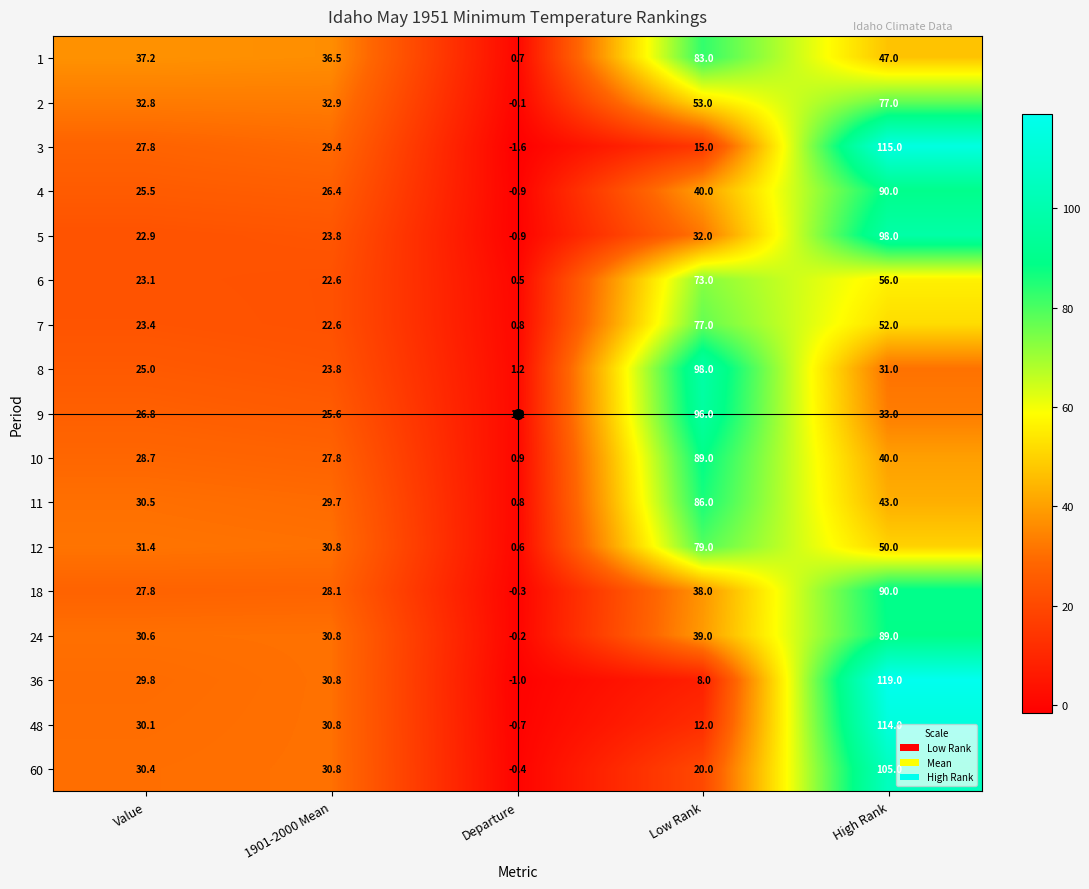

Which series has the largest total across all categories?

1